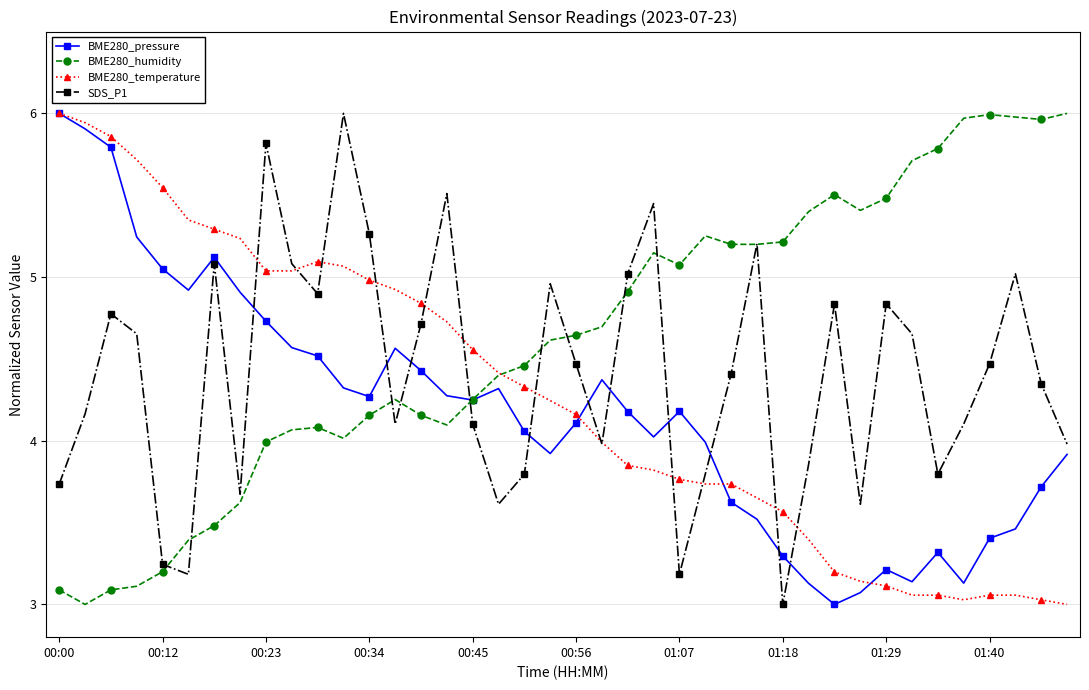

Rank the series by their average value, from highest to lowest.

BME280_humidity, SDS_P1, BME280_temperature, BME280_pressure